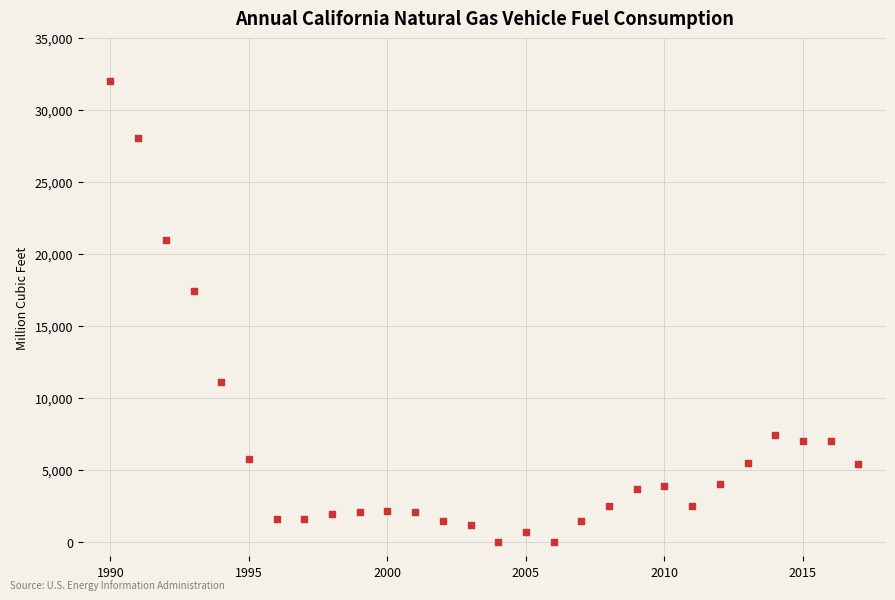

What is the range of X values (max minus min)?

27.0